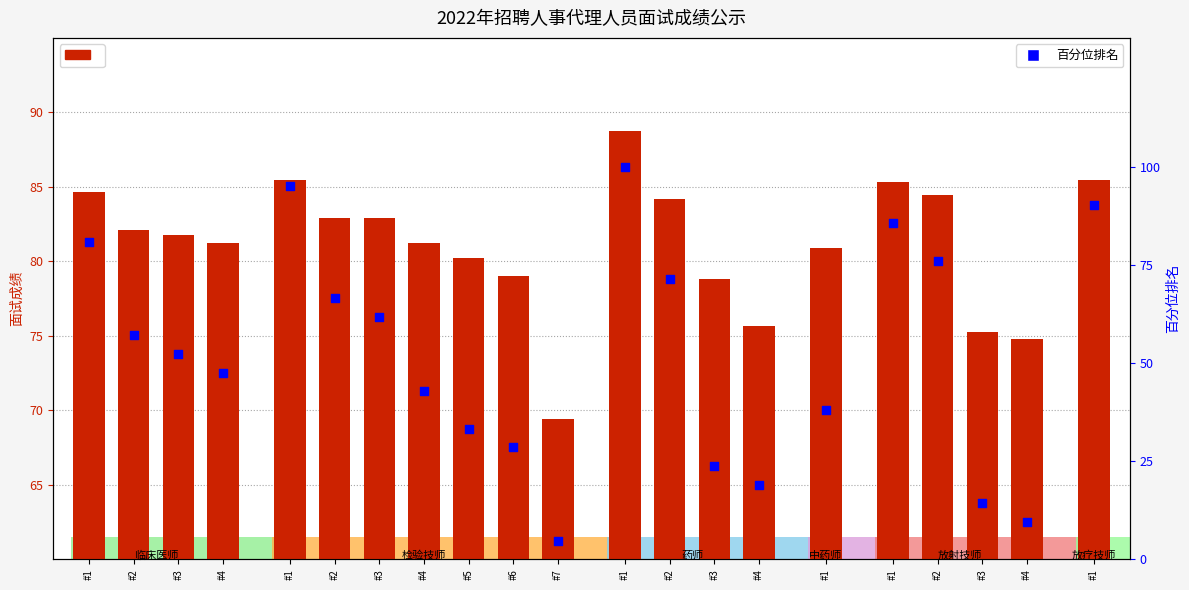

What are all the series names shown in the legend?

面试成绩, 百分位排名